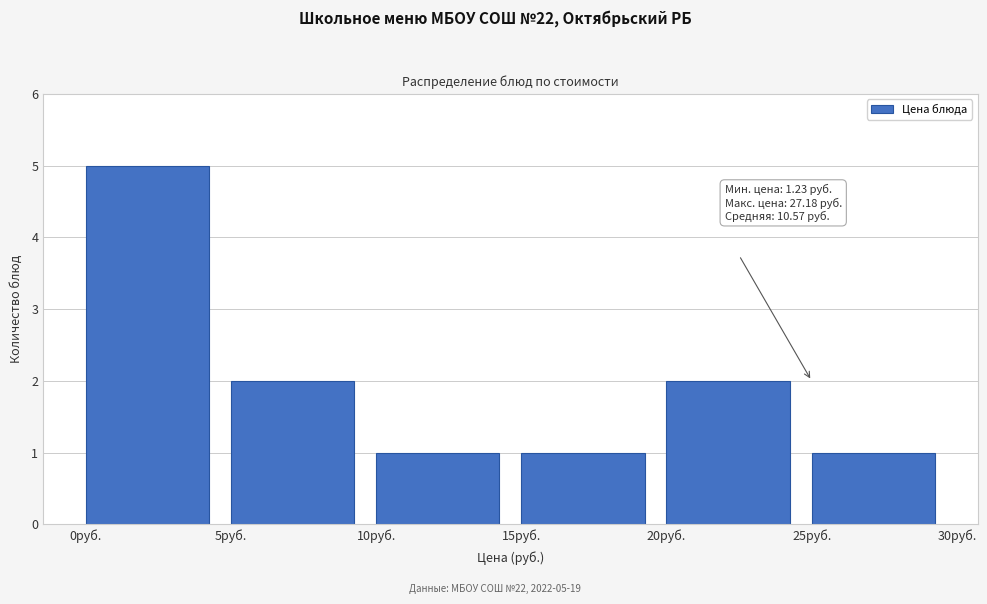

Over which range of the x-axis is the bar tallest?

0 to 5